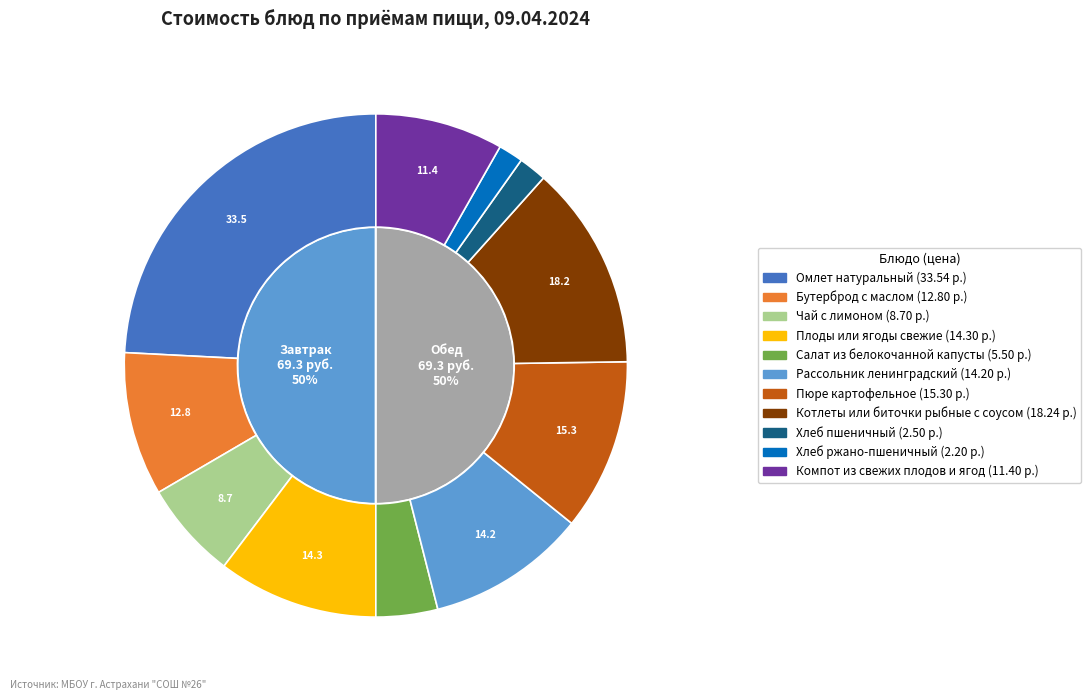

Is there a majority slice in this chart?

No